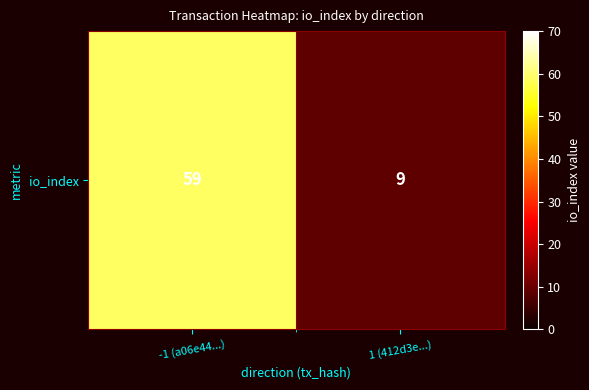

How many distinct data groups are displayed?

1